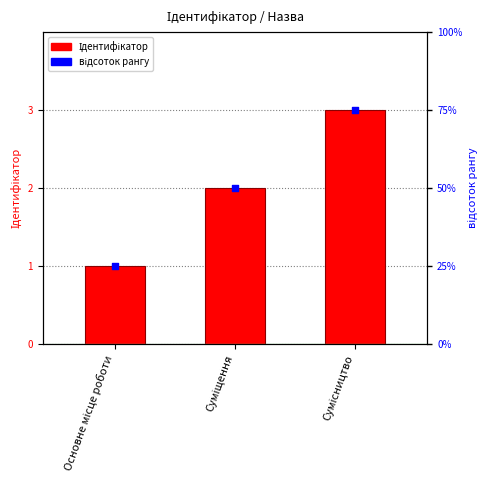

Which series contains the highest Y value?

відсоток рангу